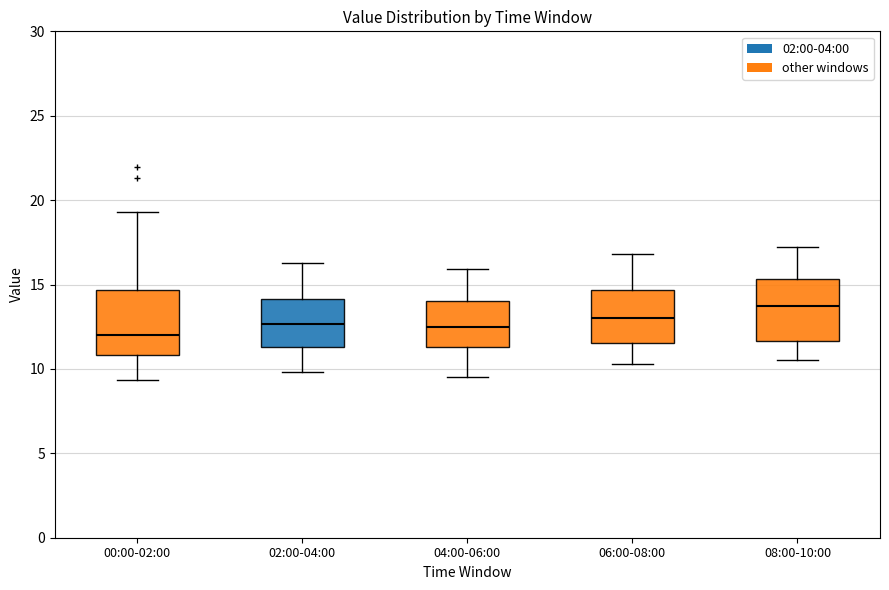

Where is the upper edge of the box for 06:00-08:00 on the y-axis? The values are not printed on the chart, so give them approximately, as read against the axis.

14.5